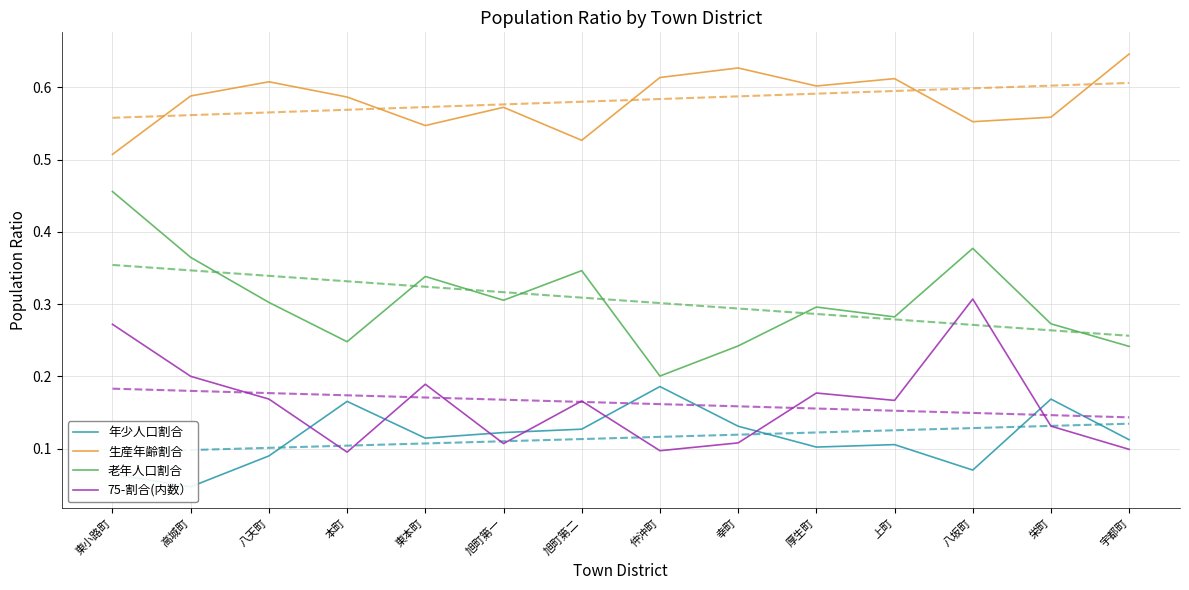

Which series changed the most between 八天町 and 旭町第二?

生産年齢割合